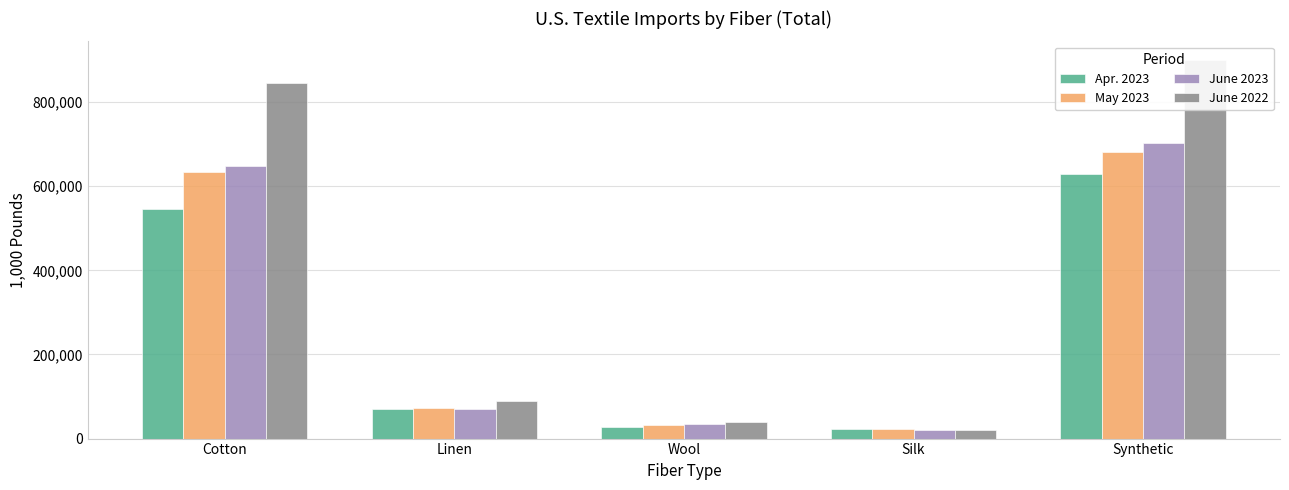

What is the greatest value displayed?

899494.9